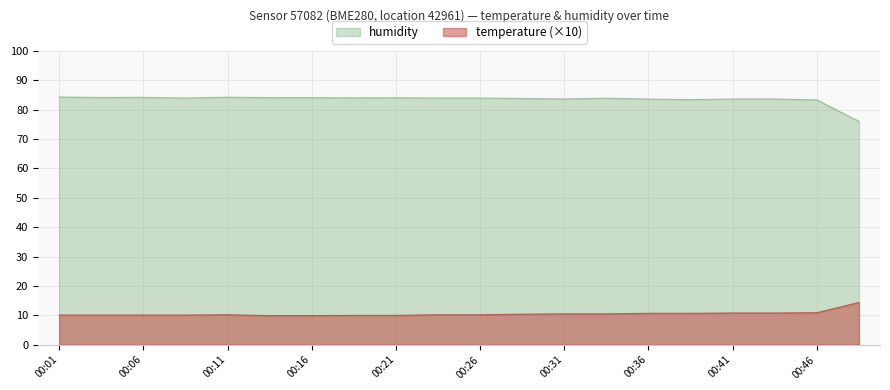

What is the average value of the humidity series?

83.5